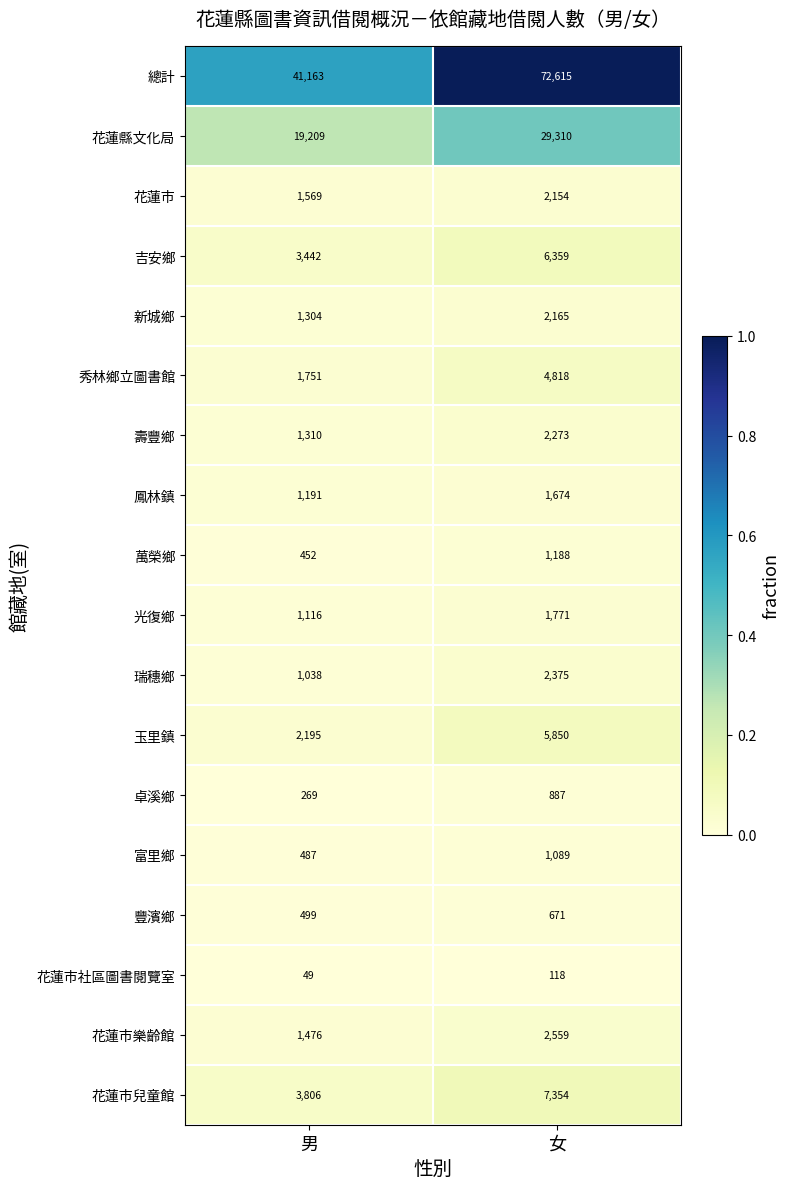

List the series in order of their peak value, lowest first.

花蓮市社區圖書閱覽室, 豐濱鄉, 卓溪鄉, 富里鄉, 萬榮鄉, 鳳林鎮, 光復鄉, 花蓮市, 新城鄉, 壽豐鄉, 瑞穗鄉, 花蓮市樂齡館, 秀林鄉立圖書館, 玉里鎮, 吉安鄉, 花蓮市兒童館, 花蓮縣文化局, 總計